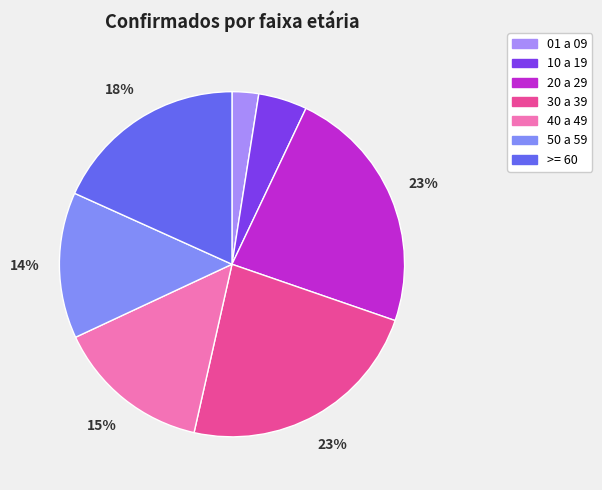

How many segments does this pie chart have?

7